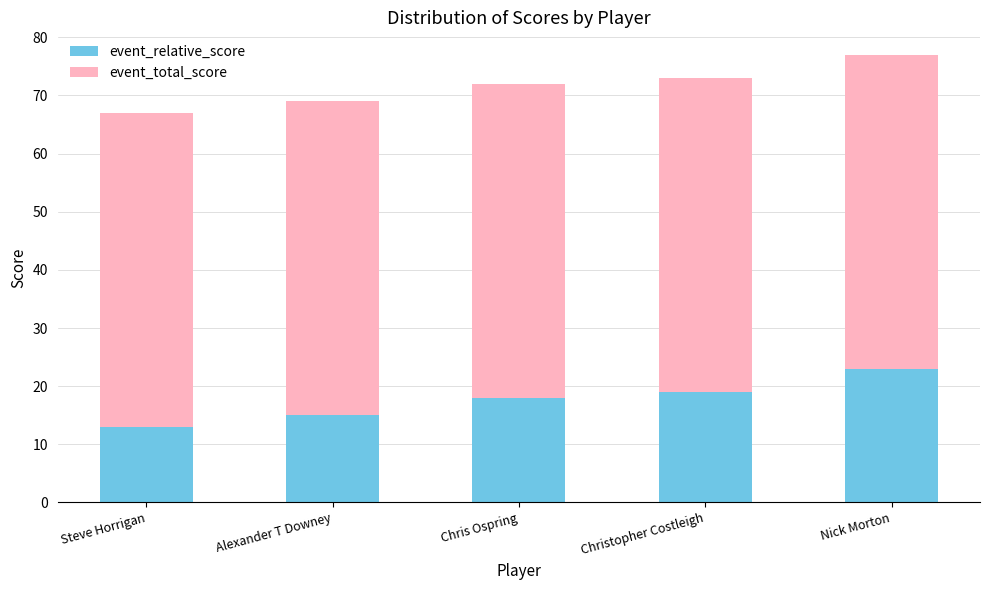

Does the chart contain any negative values?

No